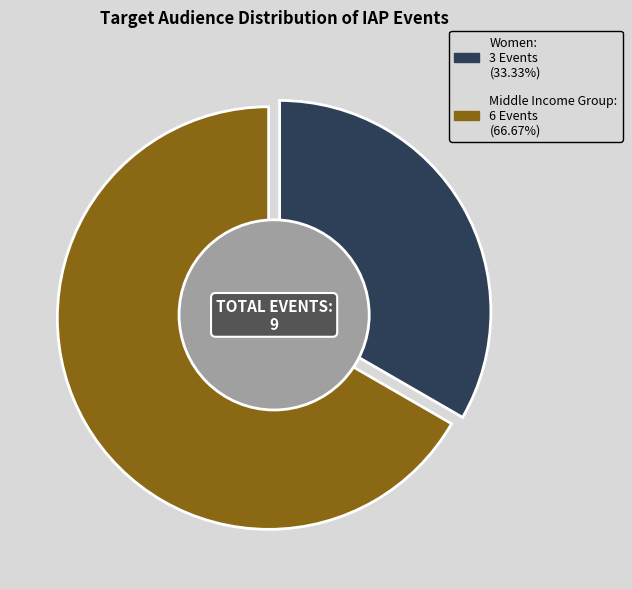

Which category has the smallest portion of the pie?

Women